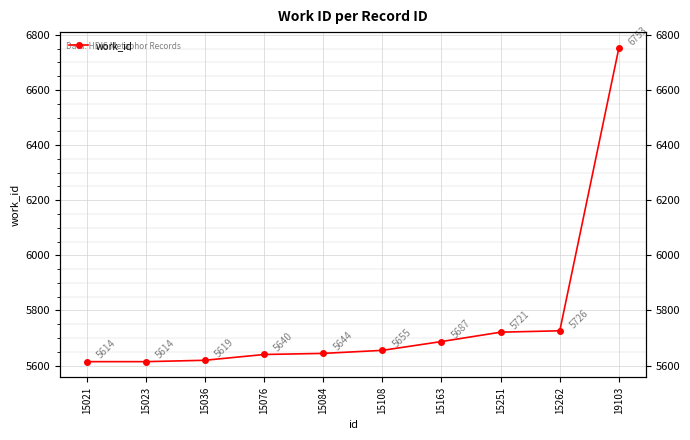

How many lines are shown in the chart?

1